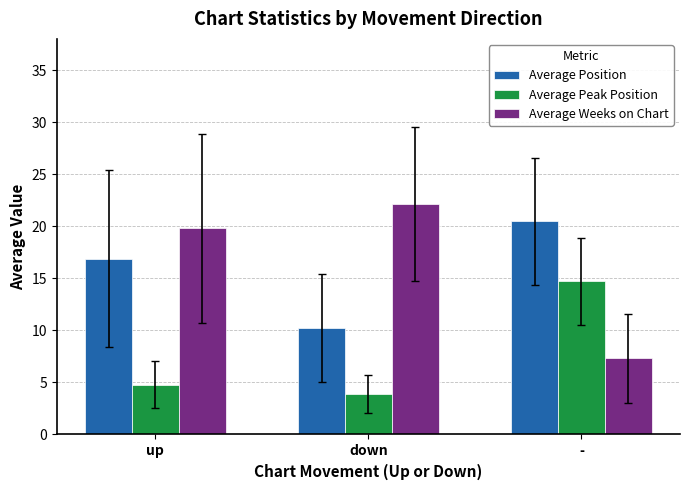

True or false: Average Peak Position has a value of 14.7 at -.

True